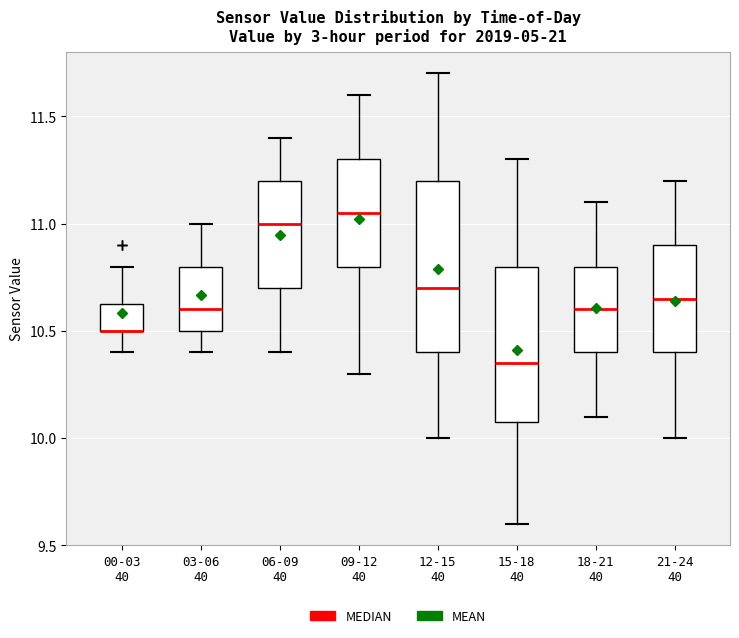

Which box is the tallest, from its lower edge to its upper edge?

12-15 40